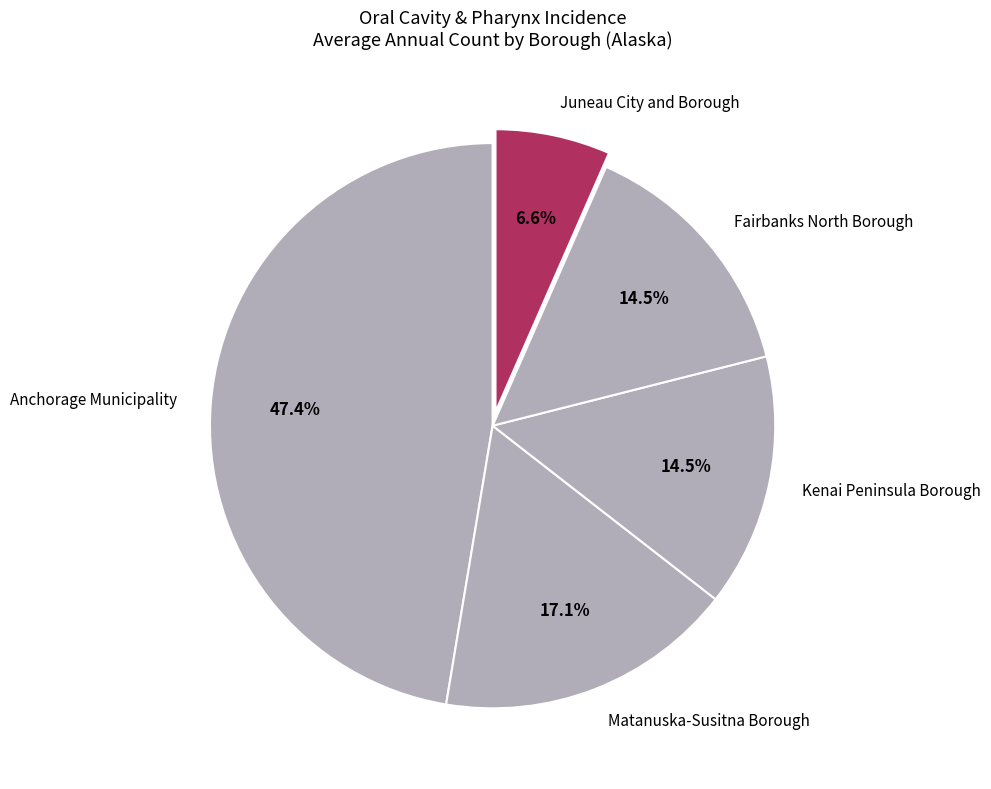

What percentage is NOT represented by Fairbanks North Borough?

85.5%